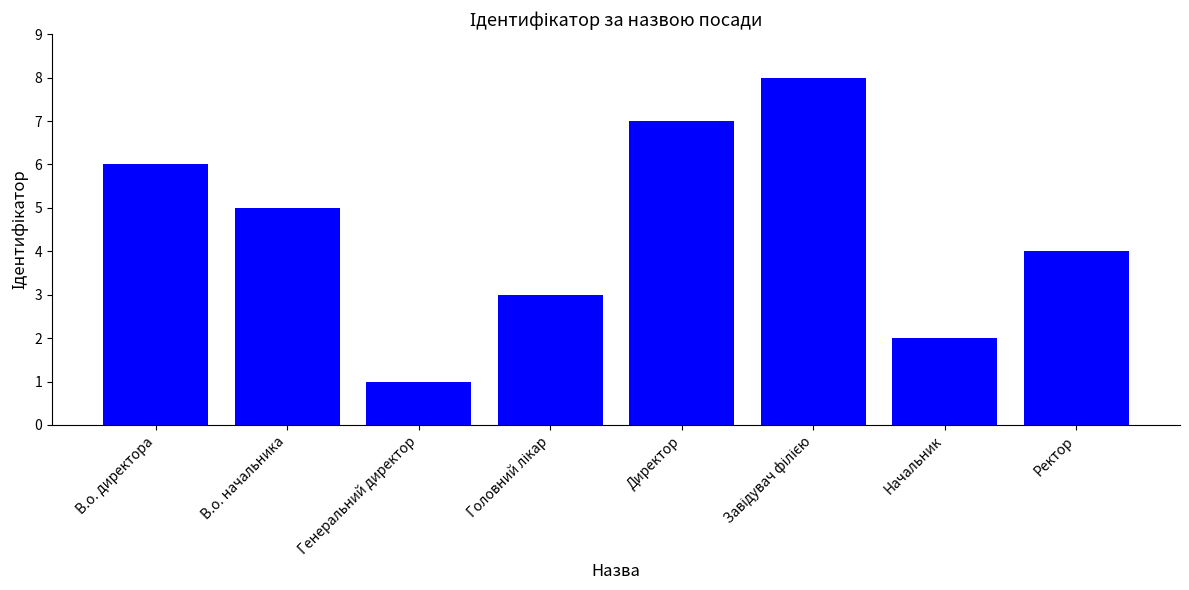

What is the label of the 7th bar from the right?

В.о. начальника